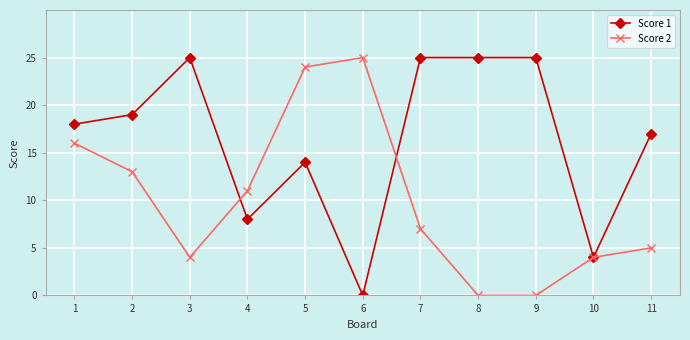

What is the sum of all Score 1 values?

180